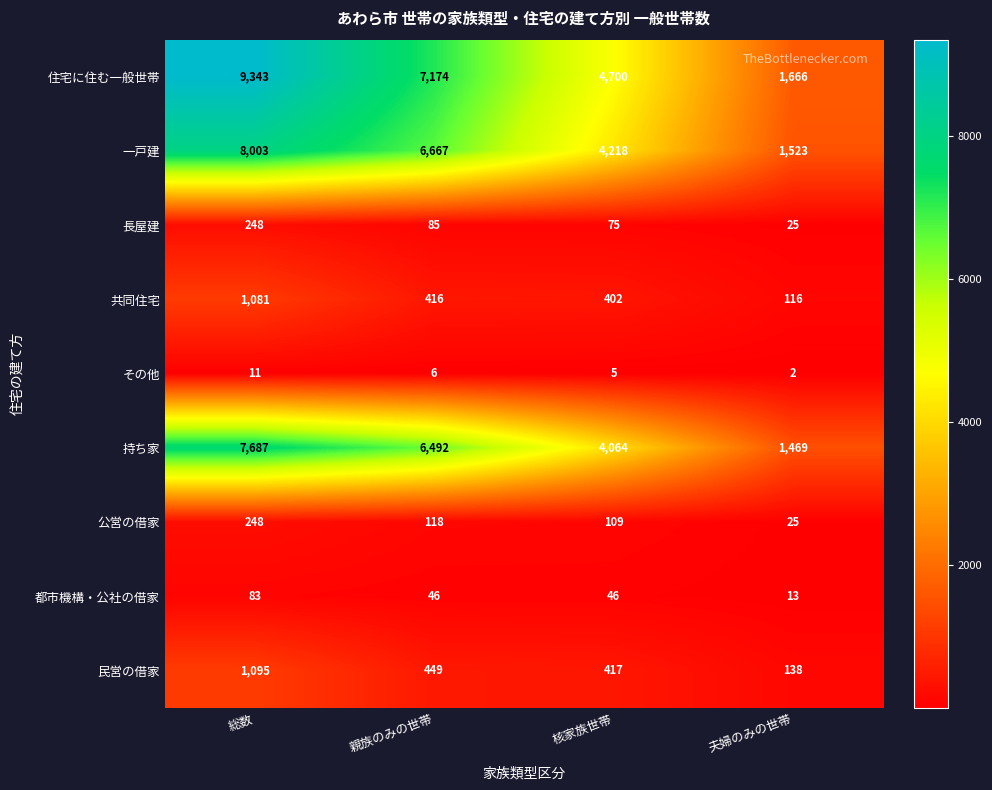

What is the difference between the highest and lowest values at 総数?

9332